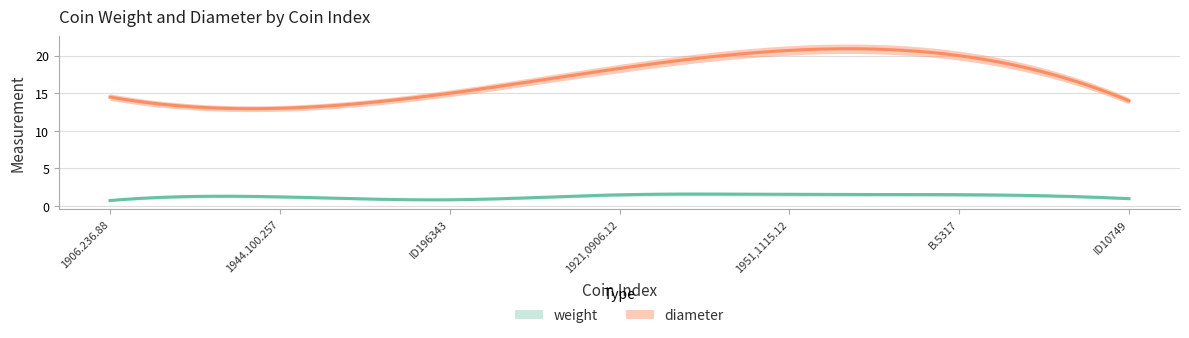

In weight, how many points are higher than both neighbors (excluding endpoints)?

2